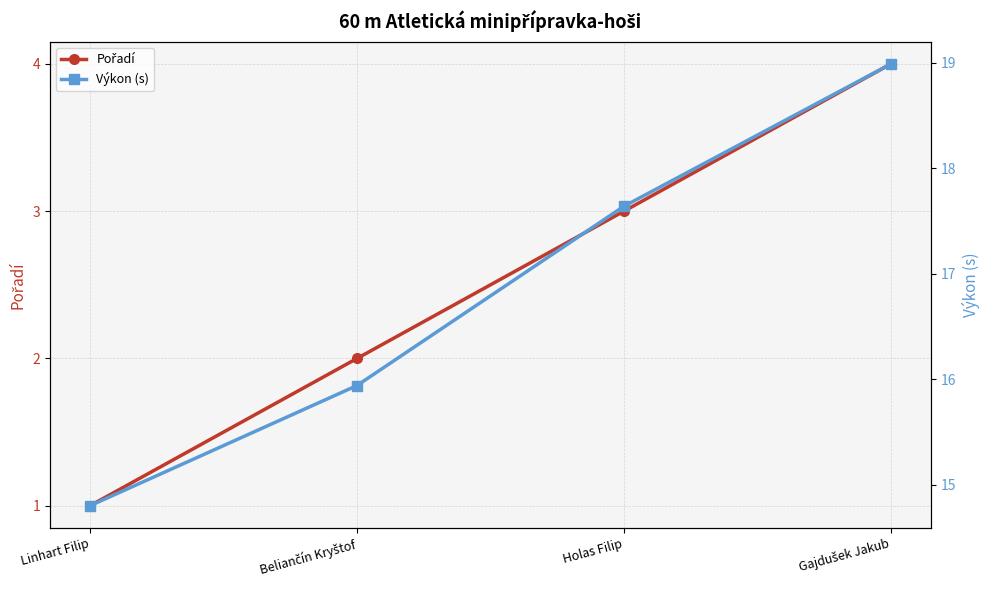

True or false: Pořadí and Výkon (s) intersect in this chart.

False